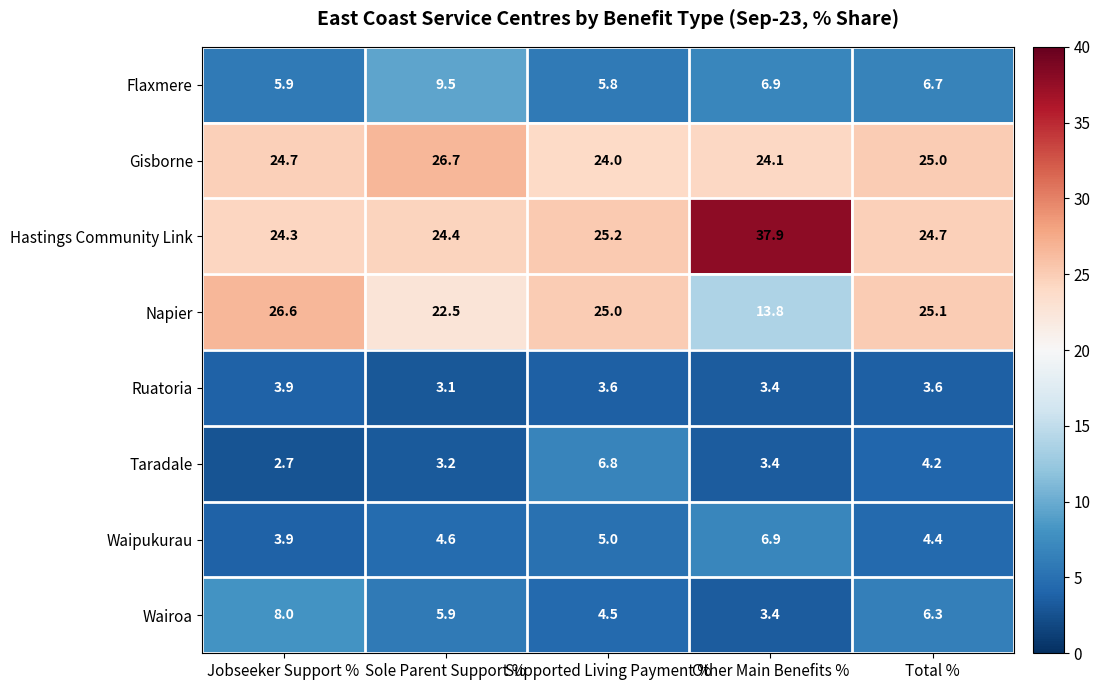

Which series has the largest range (max minus min)?

Hastings Community Link